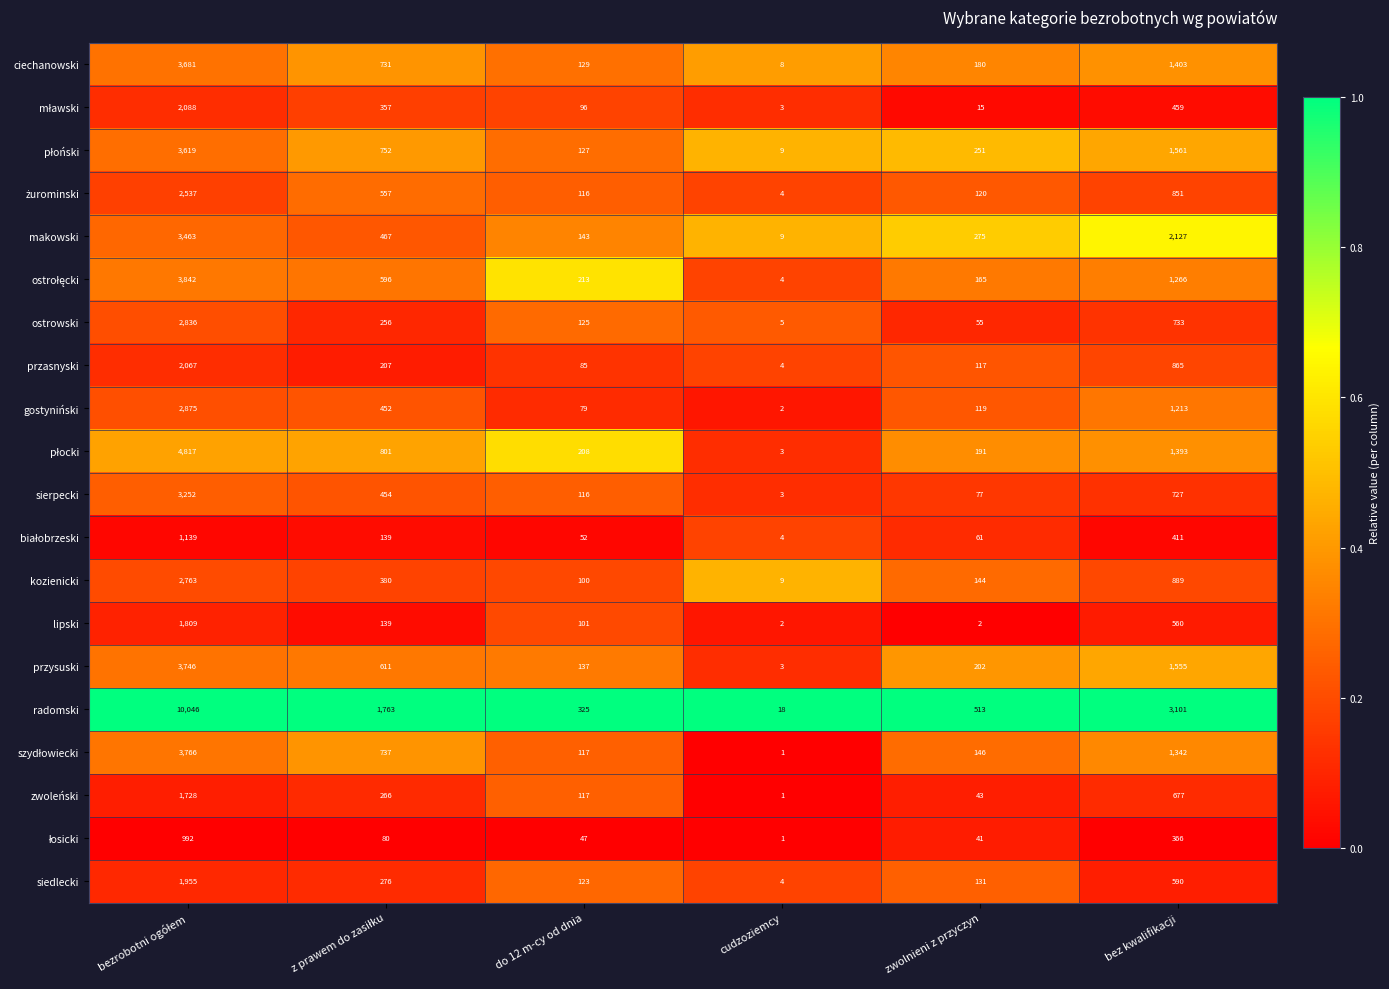

Which category has the lowest value in the makowski series?

cudzoziemcy